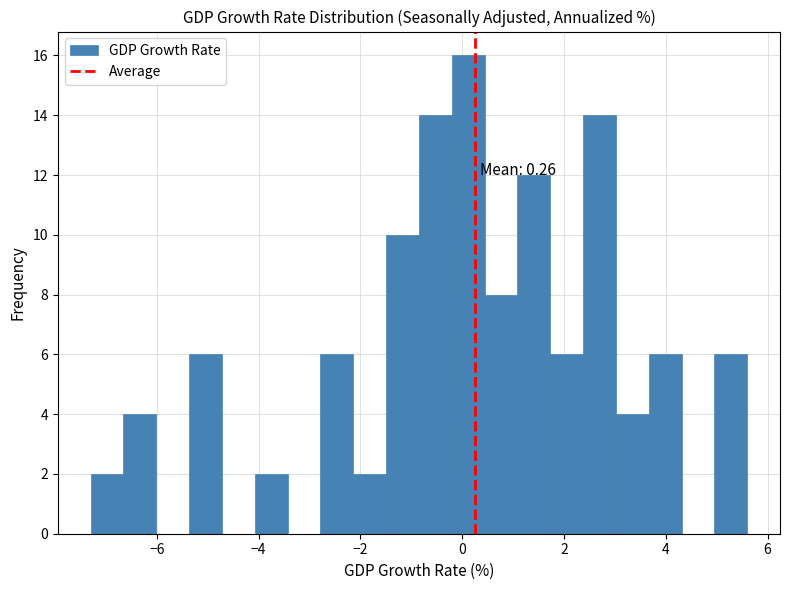

Read against the x-axis, roughly where is the centre of the tallest bar?

0.2